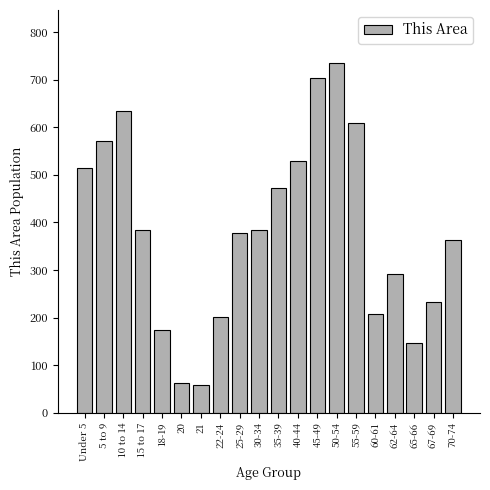

What is the ratio of the value at 62-64 to the value at 5 to 9?

0.5